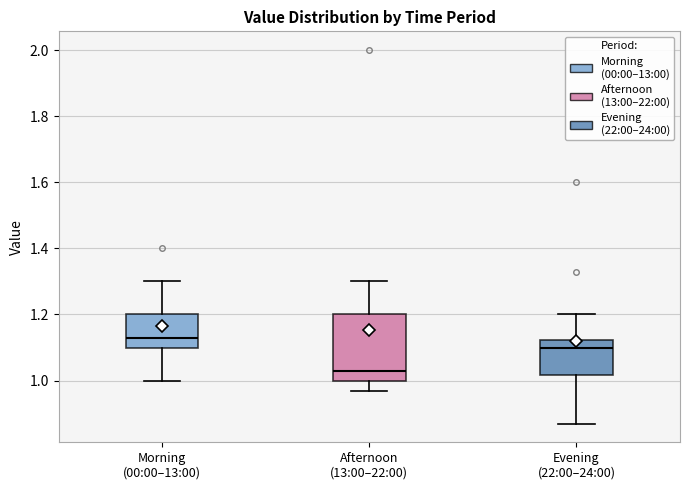

Reading left to right, transcribe this box plot: for each box, give where its median line is, the range the box spans, and where its two whiskers end, as read against the y-axis. The values are not printed on the chart, so give them approximately, as read against the axis.

Morning (00:00–13:00): median 1.14, box 1.10 to 1.20, whiskers 1.00 to 1.30
Afternoon (13:00–22:00): median 1.04, box 1.00 to 1.20, whiskers 0.98 to 1.30
Evening (22:00–24:00): median 1.10, box 1.02 to 1.12, whiskers 0.88 to 1.20